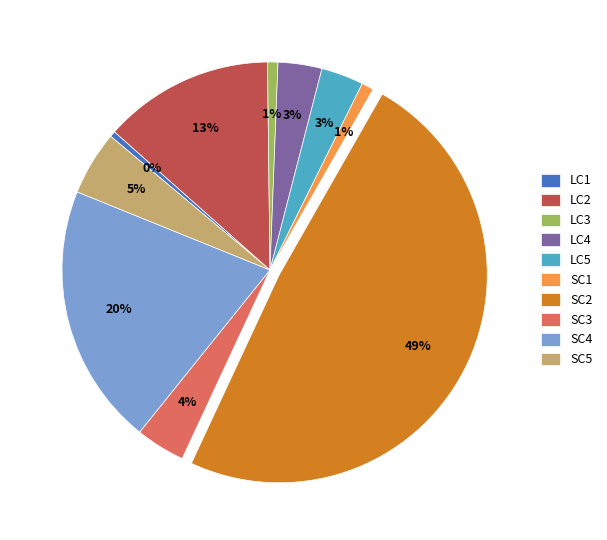

Which category has the biggest portion of the pie?

SC2